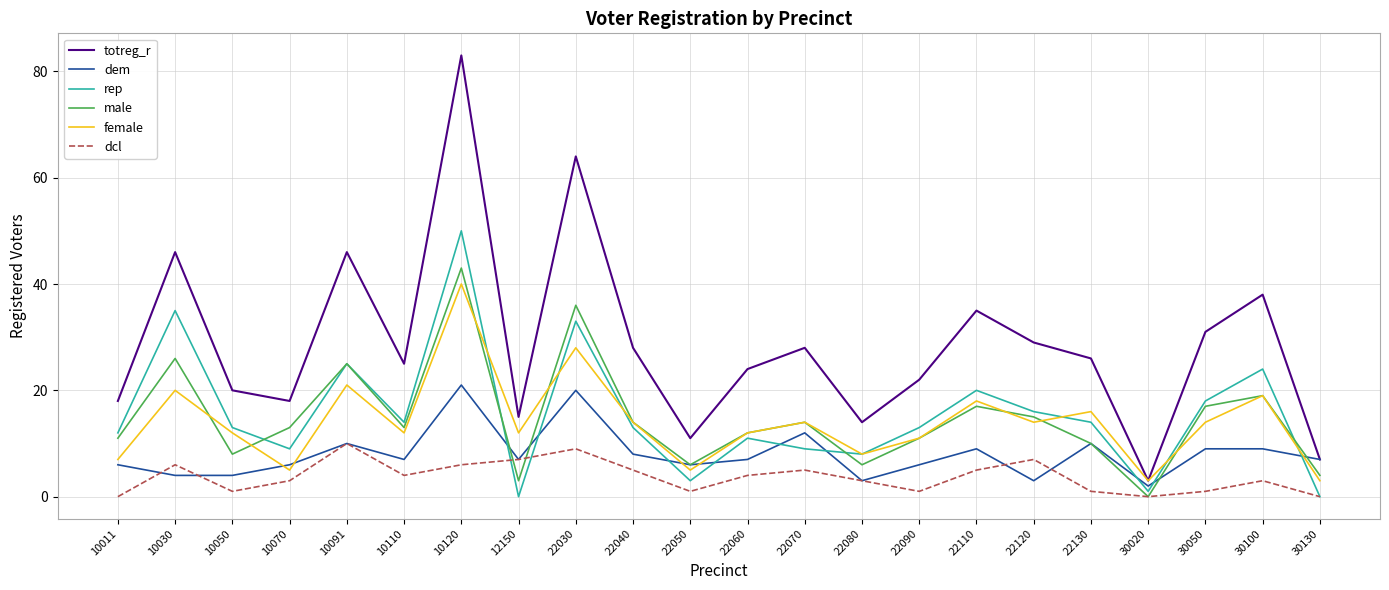

The rep series shows 17 at 10120. True or false?

False